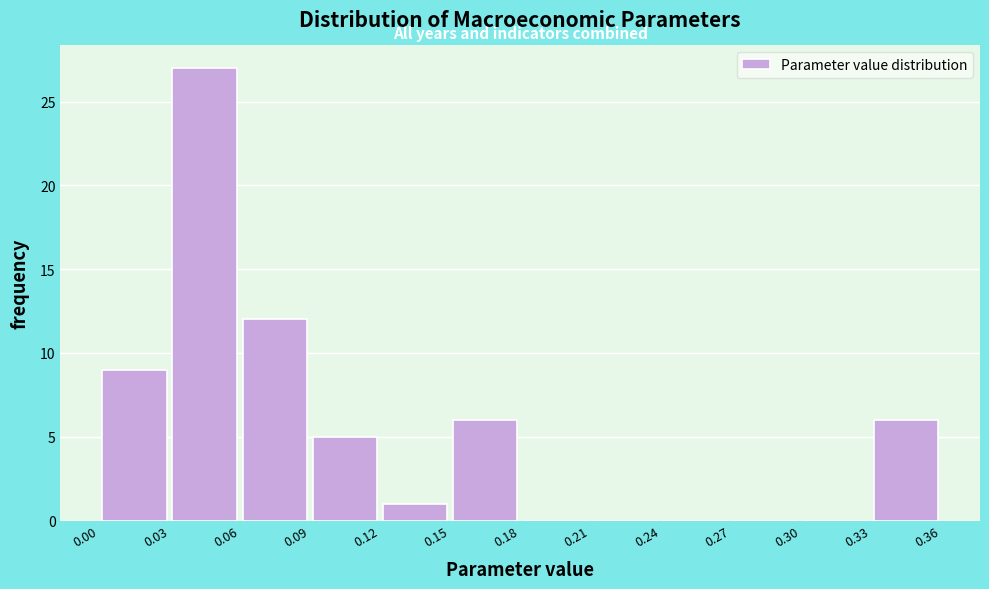

Reading left to right, list every bar in this chart as the range it spans on the x-axis followed by its height. The values are not printed on the chart, so give them approximately, as read against the axis.

0.00 to 0.03: 9
0.03 to 0.06: 27
0.06 to 0.09: 12
0.09 to 0.12: 5
0.12 to 0.15: 1
0.15 to 0.18: 6
0.18 to 0.21: 0
0.21 to 0.24: 0
0.24 to 0.27: 0
0.27 to 0.30: 0
0.30 to 0.33: 0
0.33 to 0.36: 6